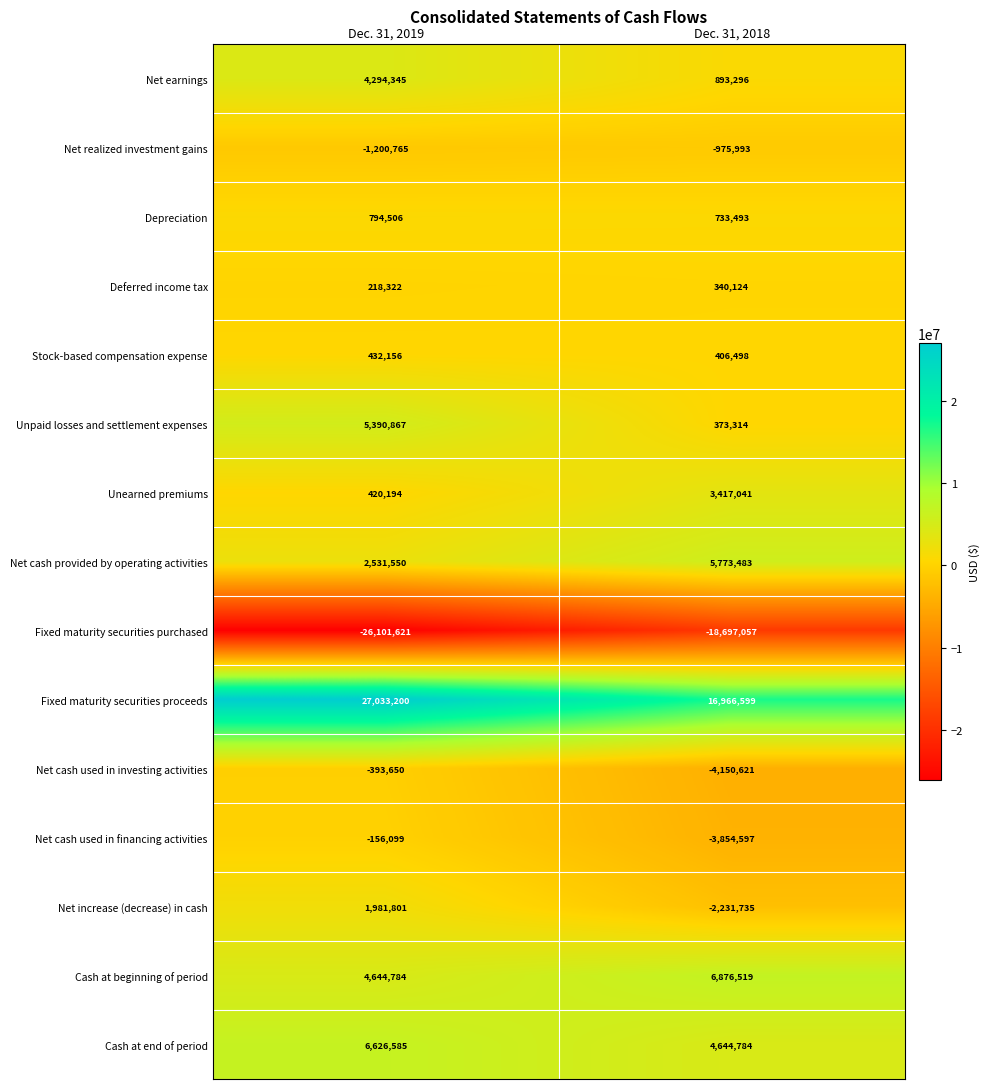

Between Dec. 31, 2019 and Dec. 31, 2018, which series saw the biggest shift?

Fixed maturity securities proceeds